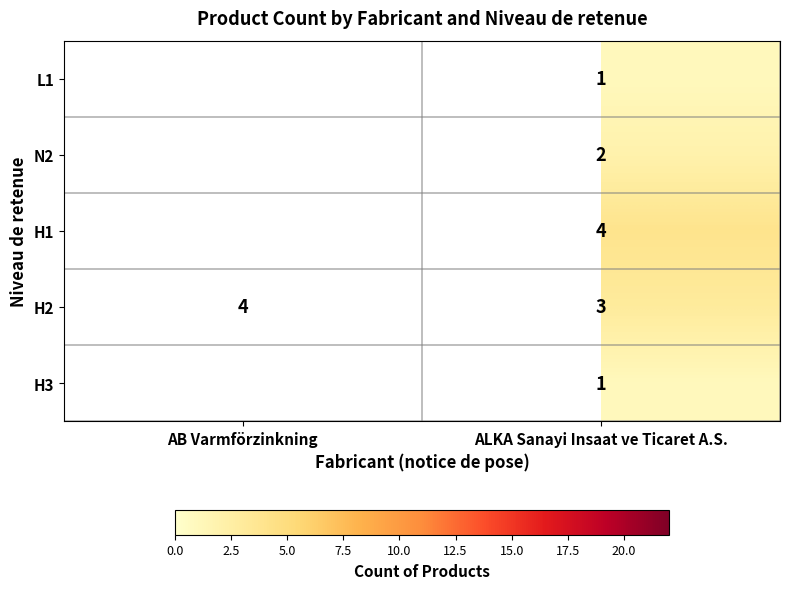

What is the spread (max minus min) of values at ALKA Sanayi Insaat ve Ticaret A.S.?

3